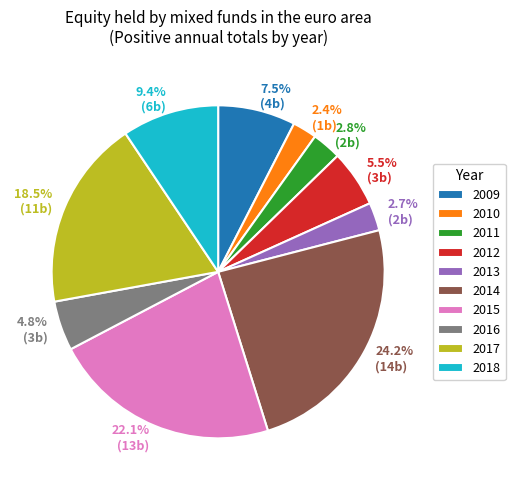

Is 9.4% (6b) the majority of the pie?

No